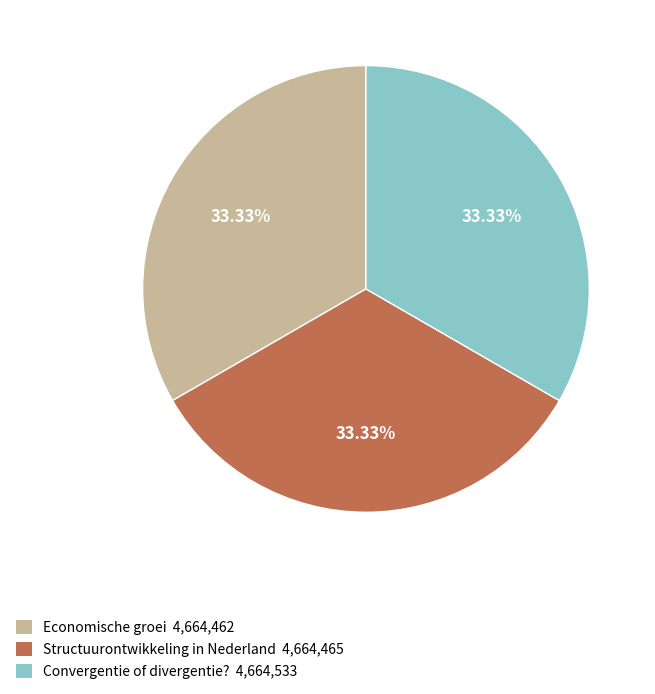

What is the ratio of the value at Structuurontwikkeling in Nederland 4,664,465 to the value at Economische groei 4,664,462?

1.0